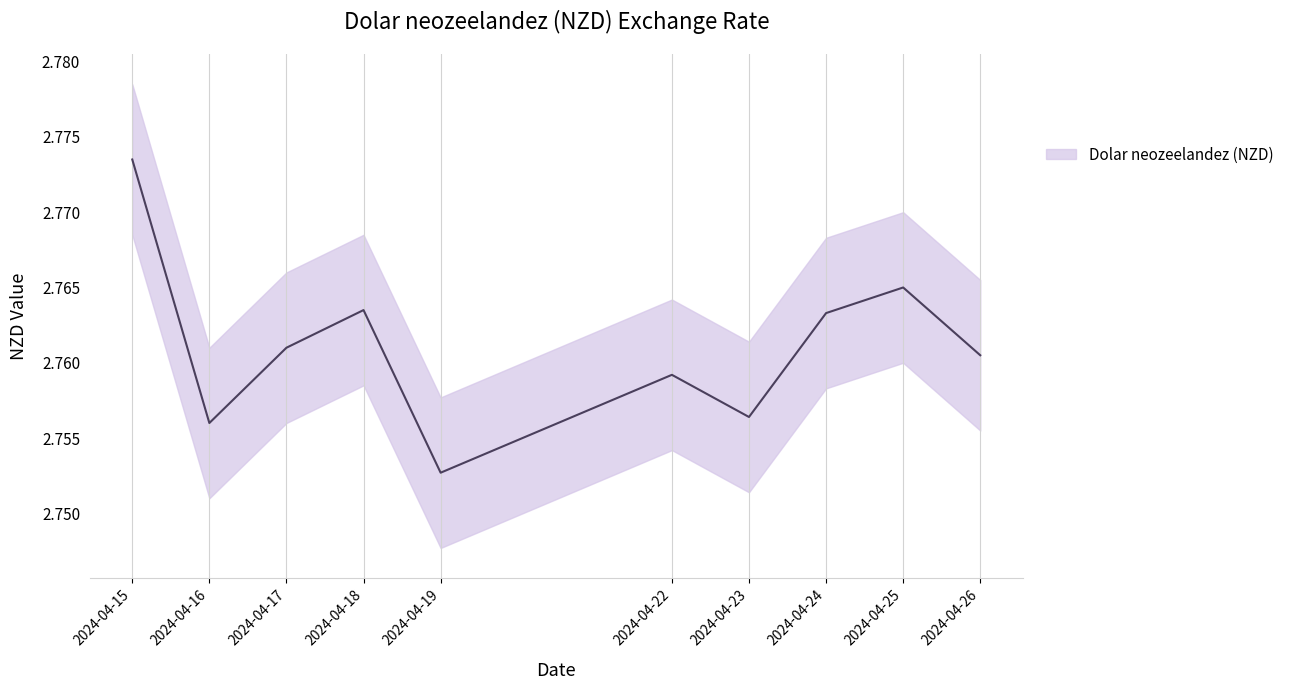

Reading right to left, transcribe all the data shown in this chart.

2024-04-26=2.8	2024-04-25=2.8	2024-04-24=2.8	2024-04-23=2.8	2024-04-22=2.8	2024-04-19=2.8	2024-04-18=2.8	2024-04-17=2.8	2024-04-16=2.8	2024-04-15=2.8